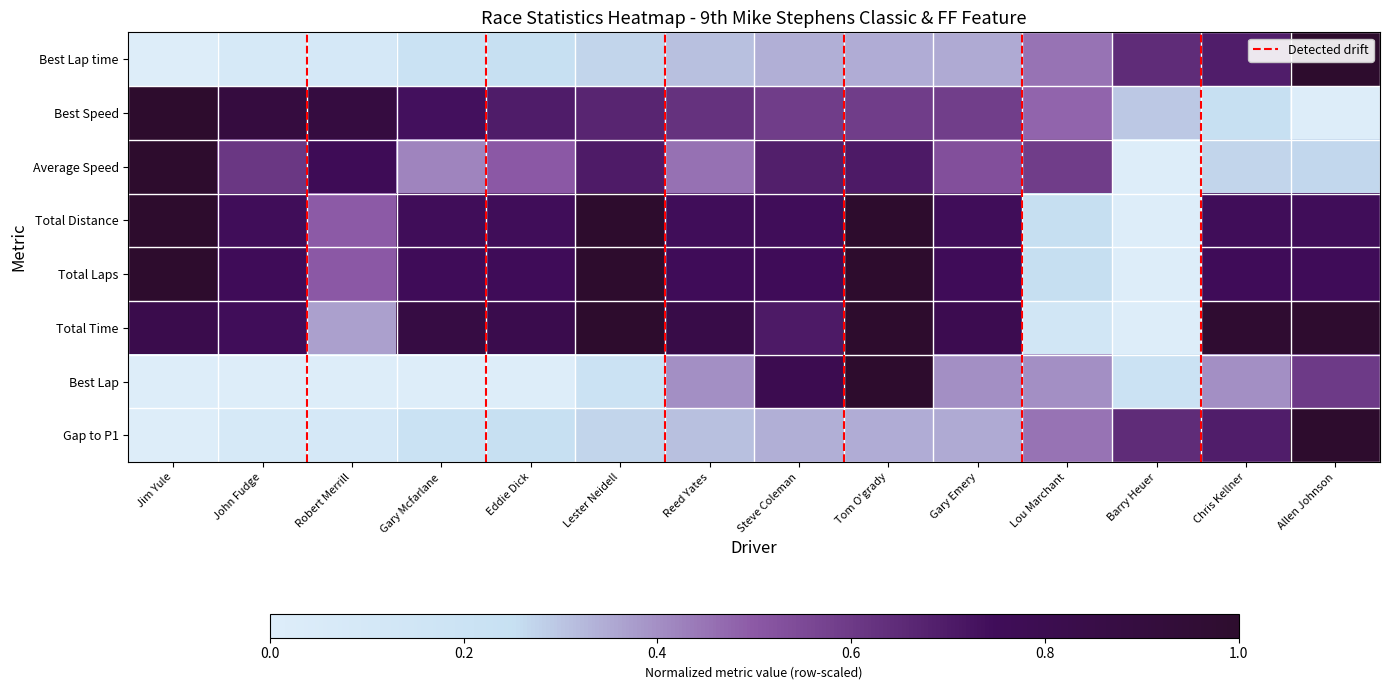

What is the total value across all series at Chris Kellner?

4.8